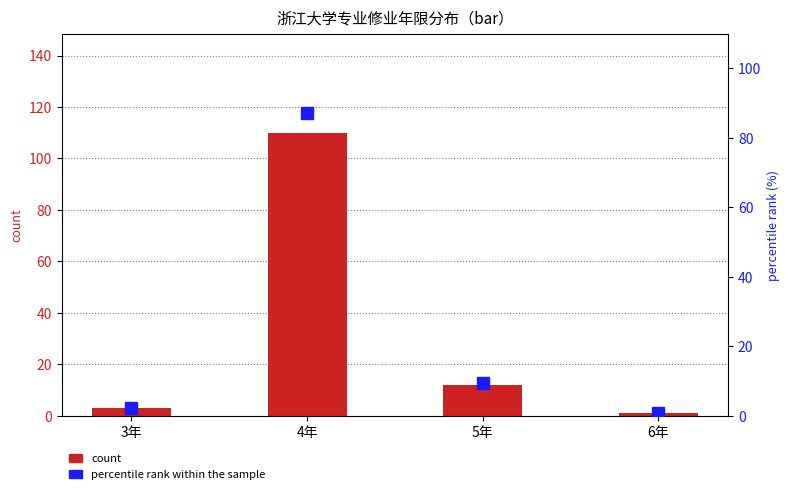

Which category has the lowest value in the percentile rank within the sample series?

6年